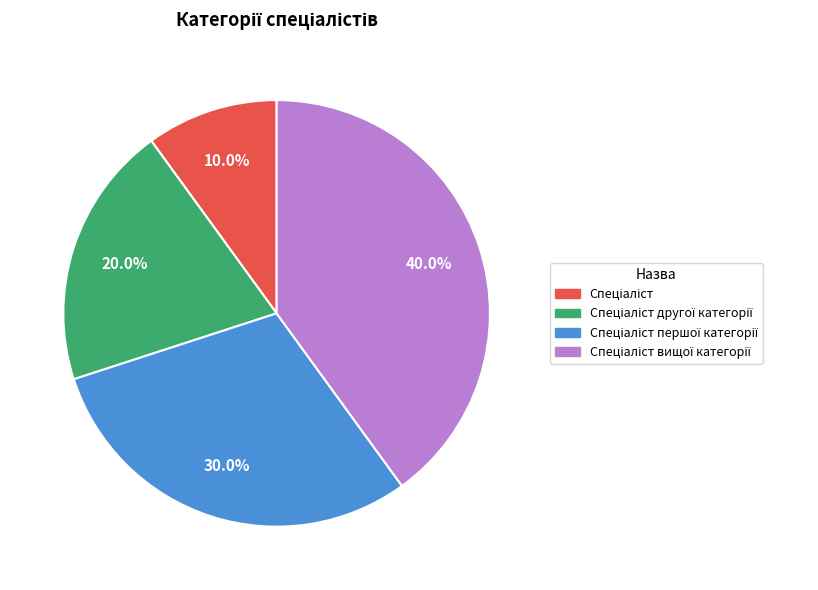

Is there any slice that represents more than half of the pie?

No